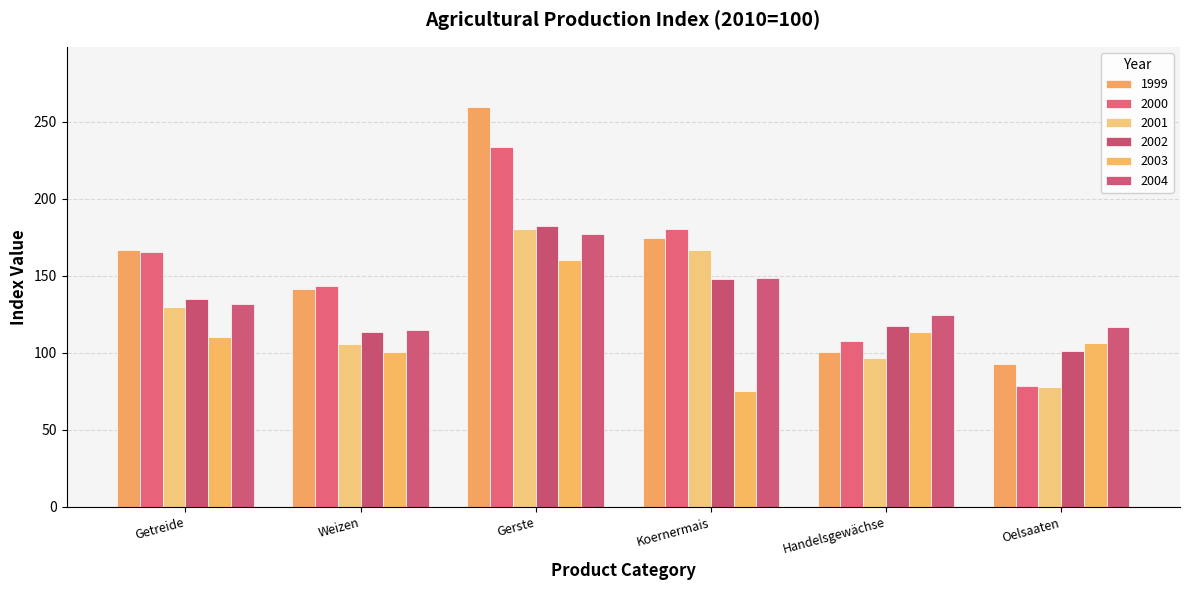

Which category has the lowest value across all series?

Koernermais